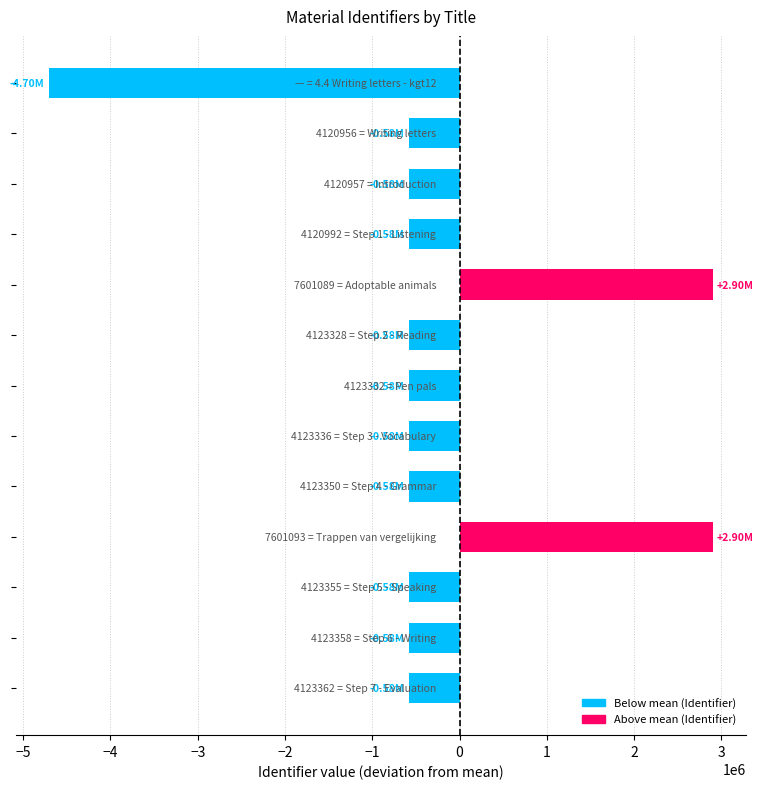

What is the sum of all values?

-4702375.7